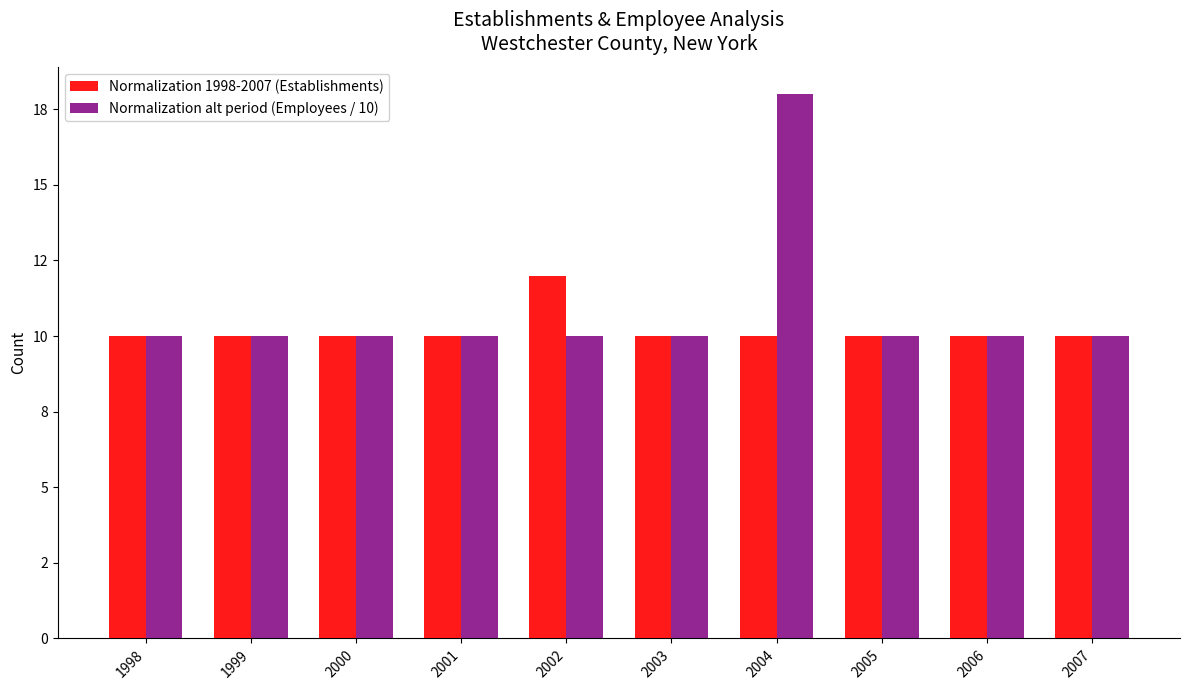

Does the chart contain stacked bars?

No